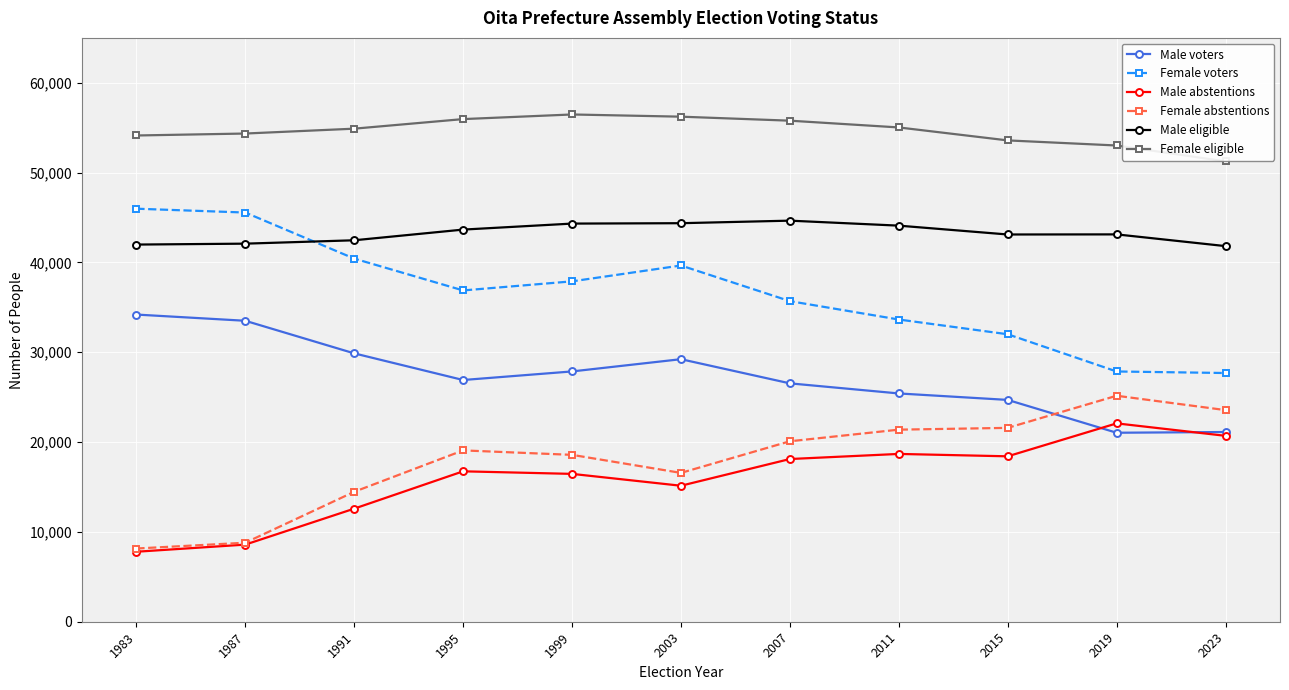

What is the total value across all series at 2019?

192288